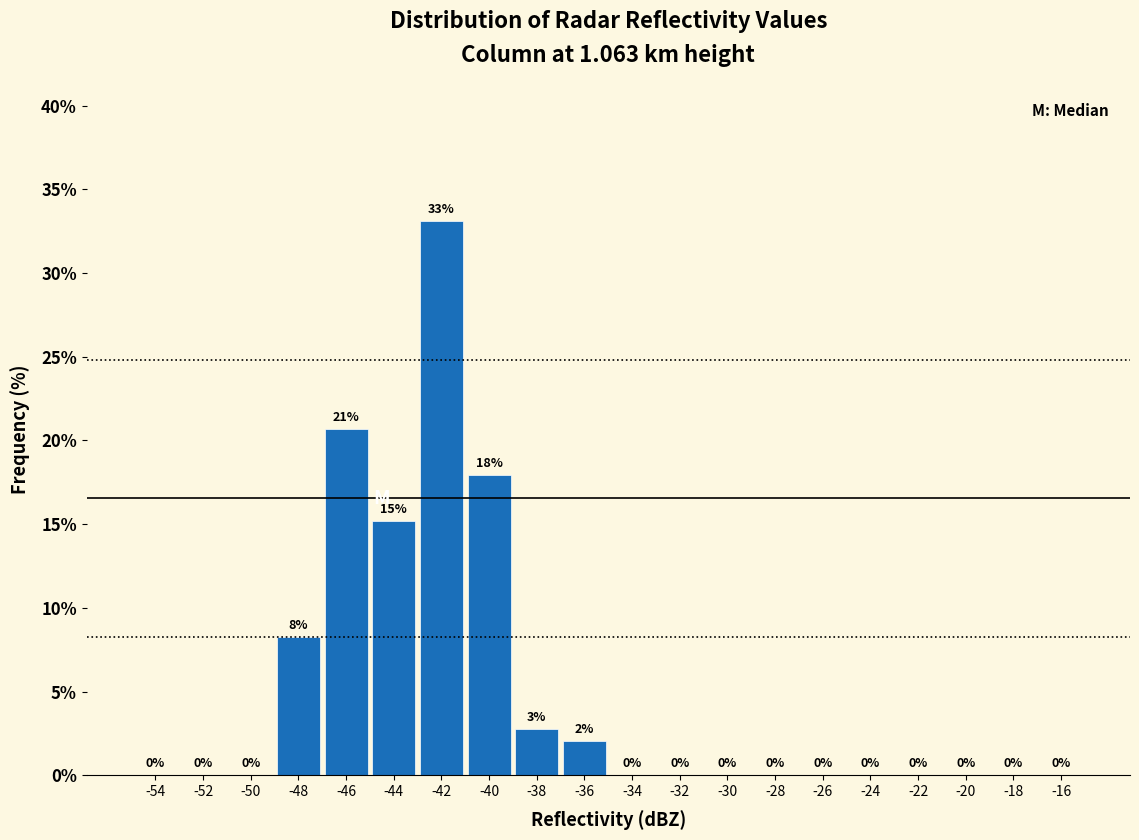

Which range on the x-axis has the tallest bar?

-43 to -41